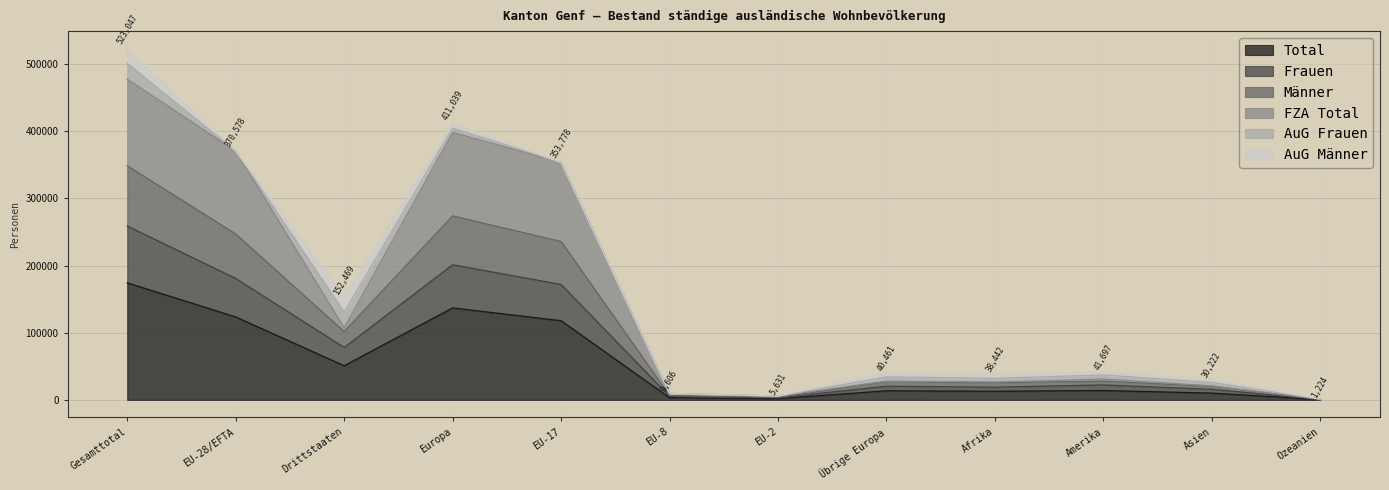

The value of Total at Europa is 222358. True or false?

False